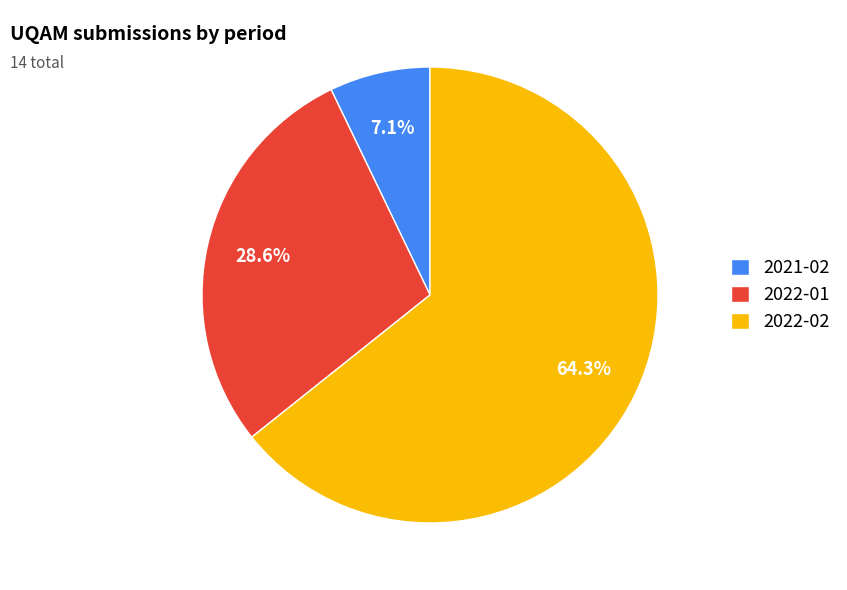

Count the number of slices in the pie.

3